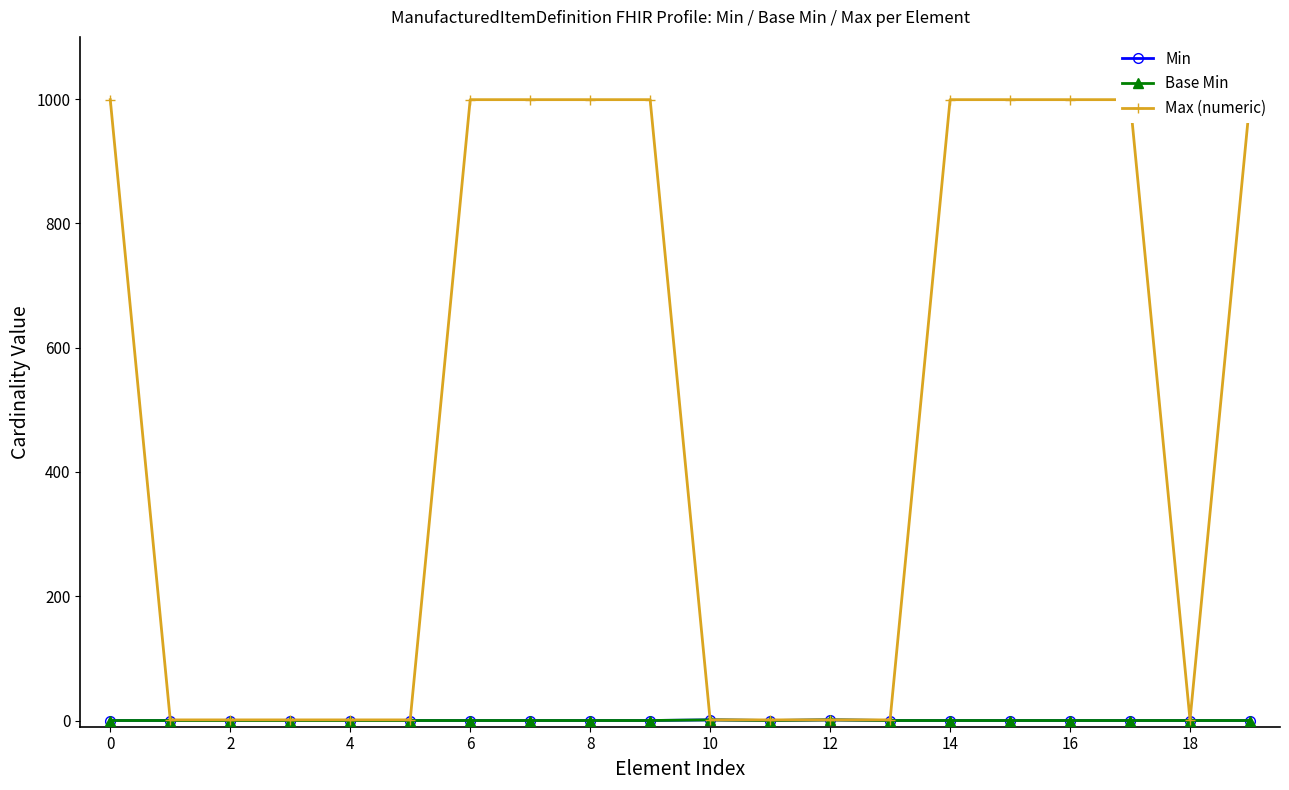

How many interior local peaks does the Base Min series have?

2